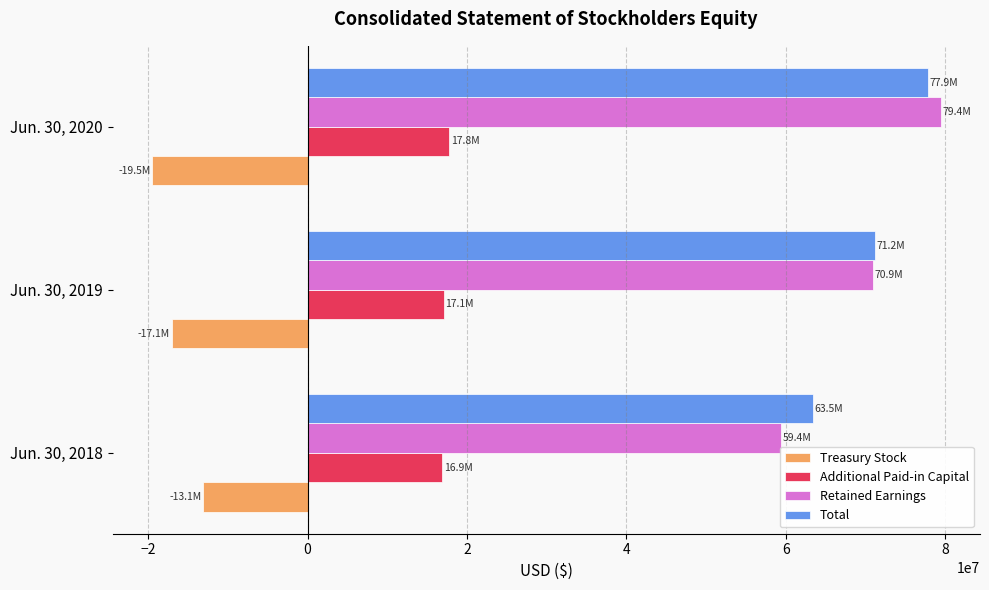

Read the Total value at Jun. 30, 2018, to the nearest 50.

63453000